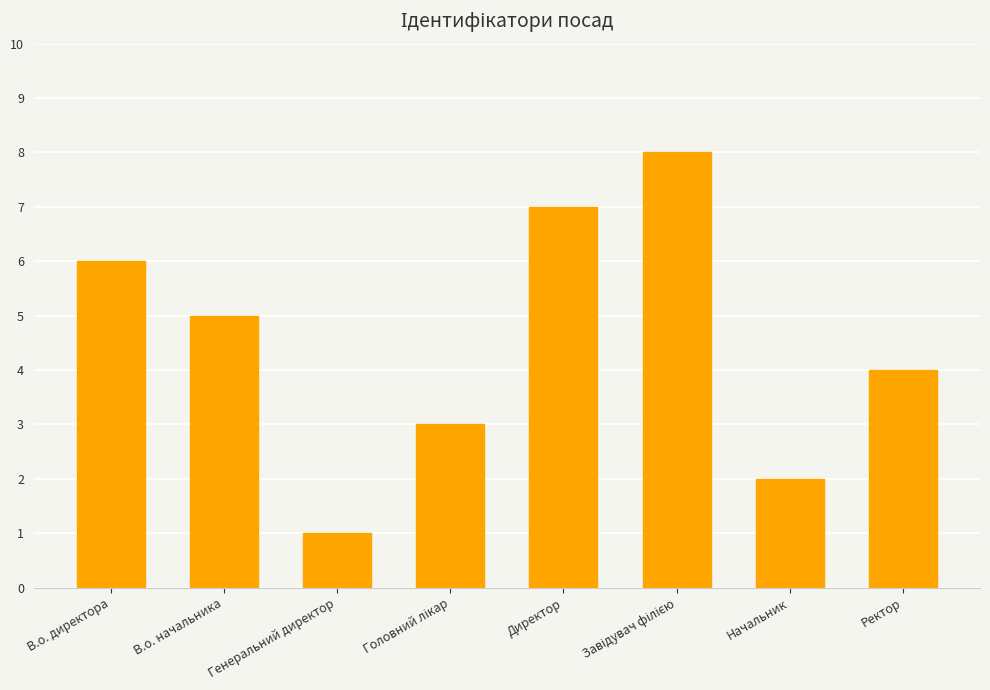

Between Директор and В.о. директора, which is larger?

Директор